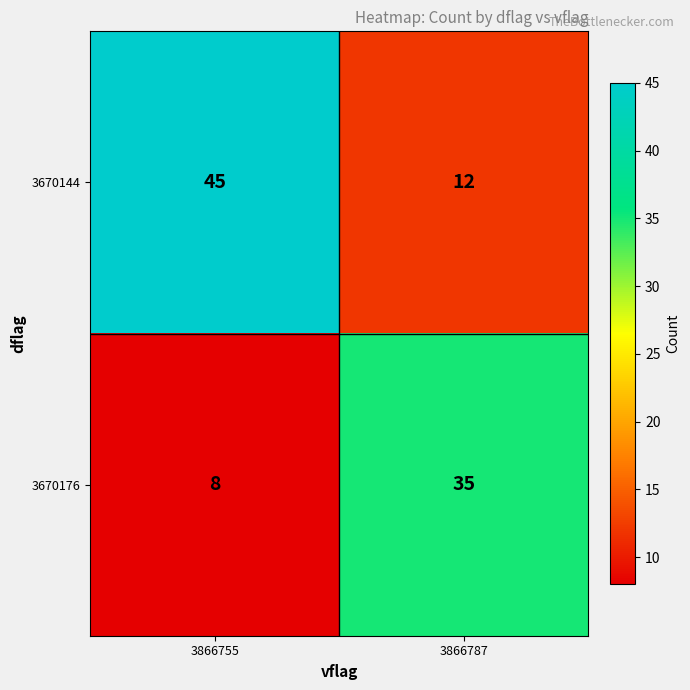

How many distinct data groups are displayed?

2